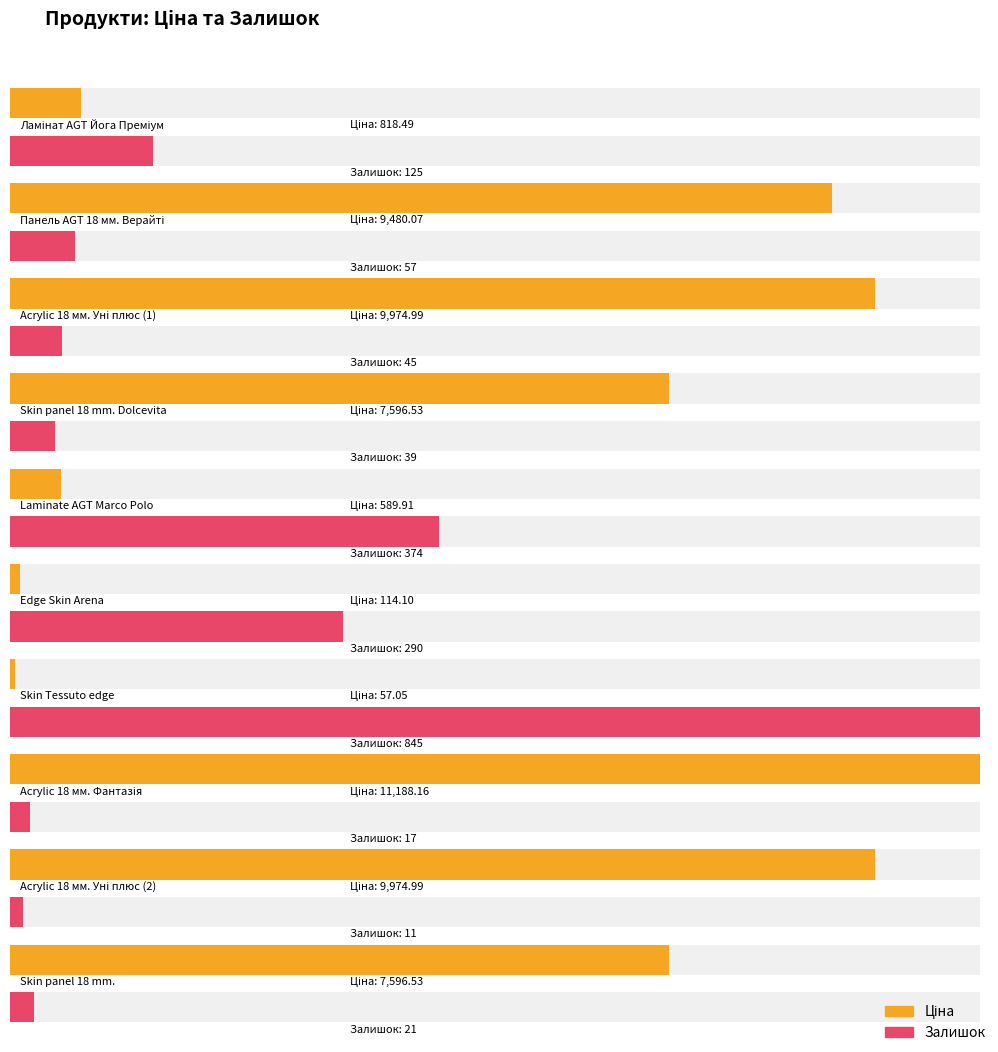

What is the minimum value shown in the chart?

11.0